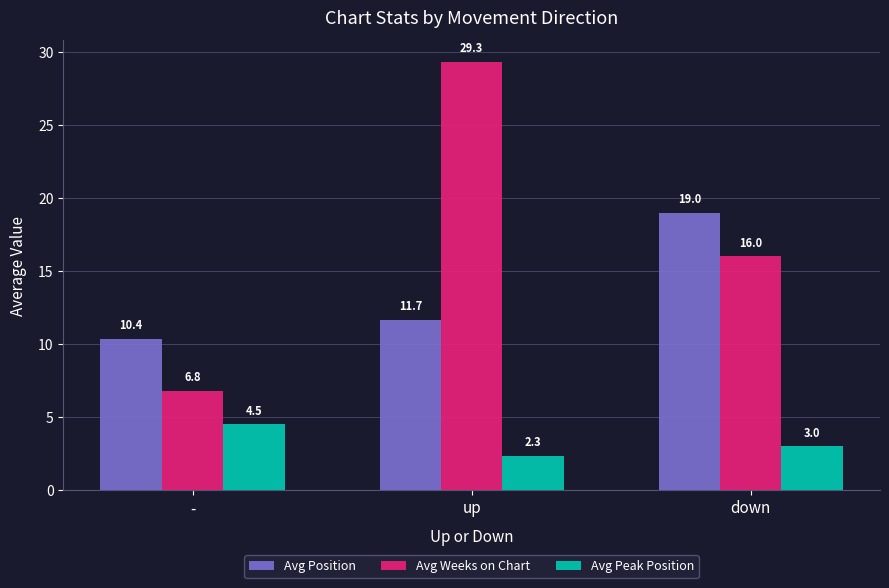

How many distinct data groups are displayed?

3